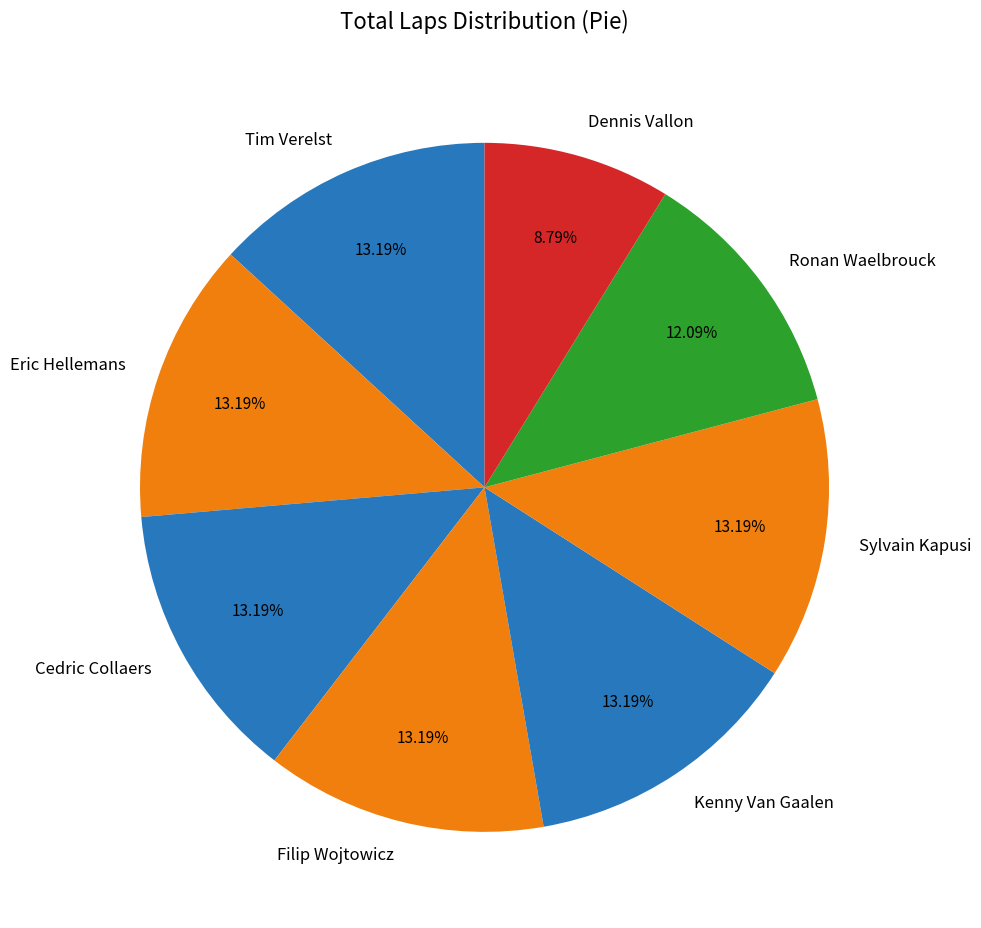

Count the number of slices in the pie.

8